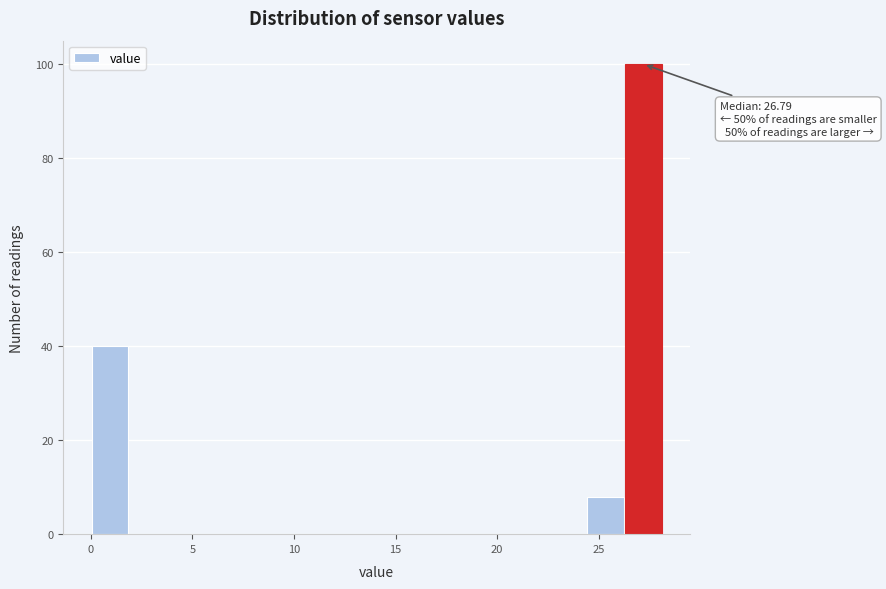

Around what value on the x-axis is the tallest bar? Give the approximate position of its centre, as read against the axis.

27.0